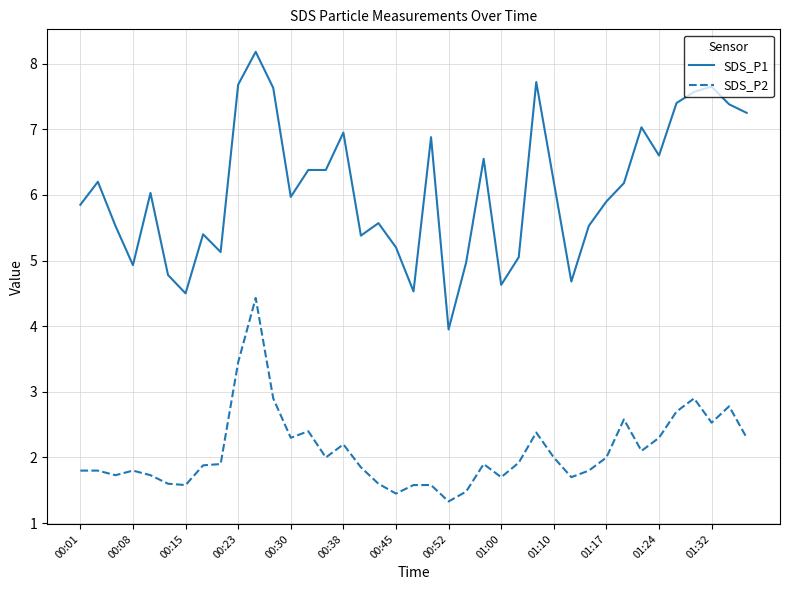

Which series has the largest total across all categories?

SDS_P1